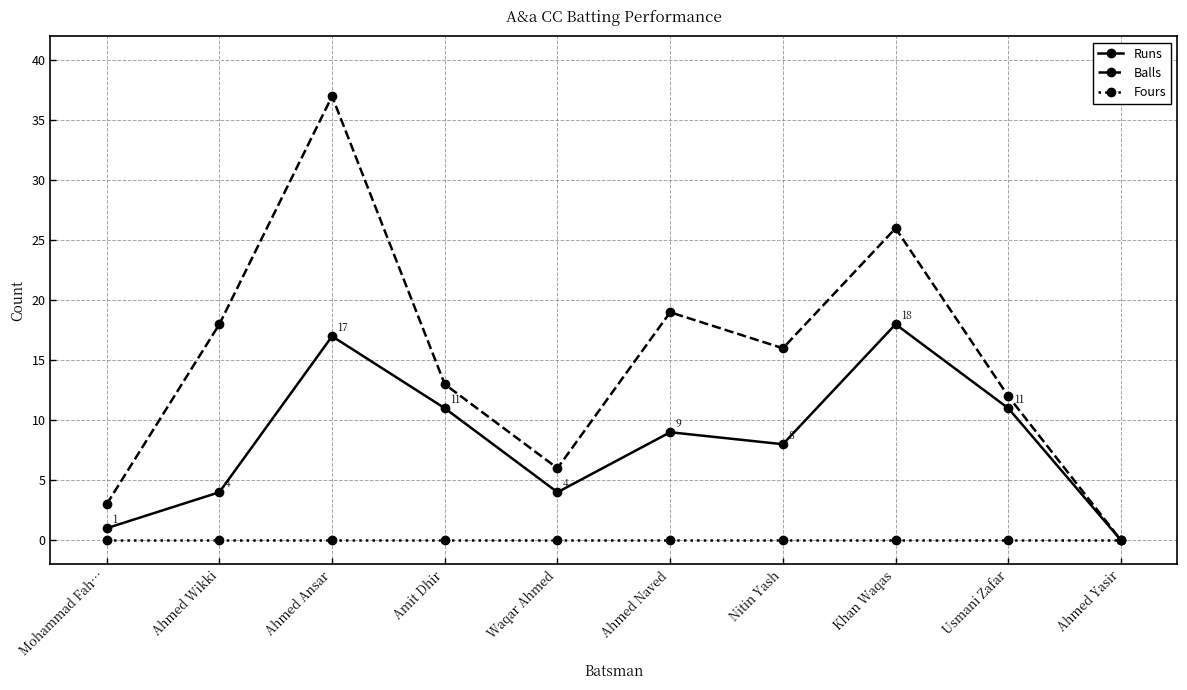

What is the difference between the highest and lowest values at Khan Waqas?

26